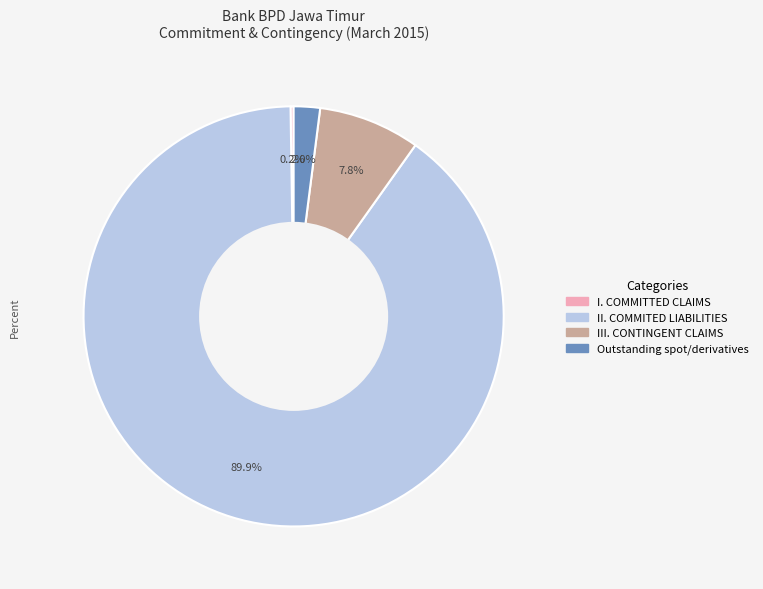

What percentage do III. CONTINGENT CLAIMS and Outstanding spot/derivatives together represent?

9.8%